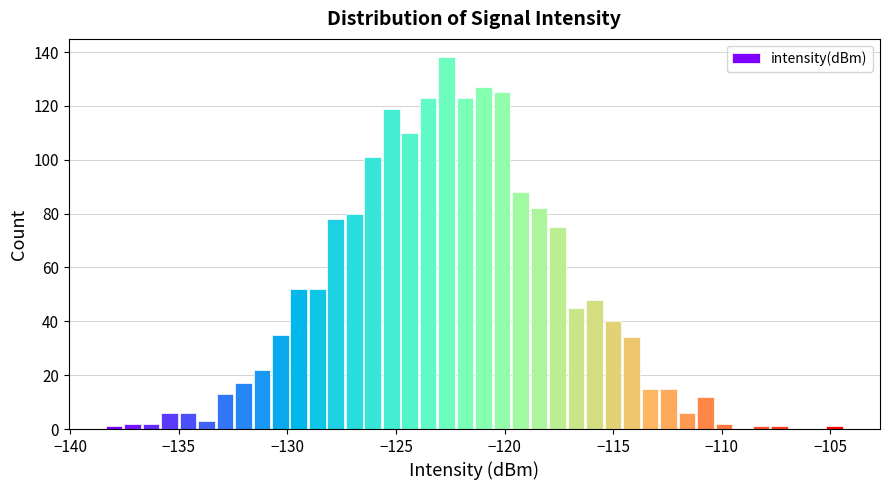

Read against the x-axis, roughly where is the centre of the tallest bar?

-122.5